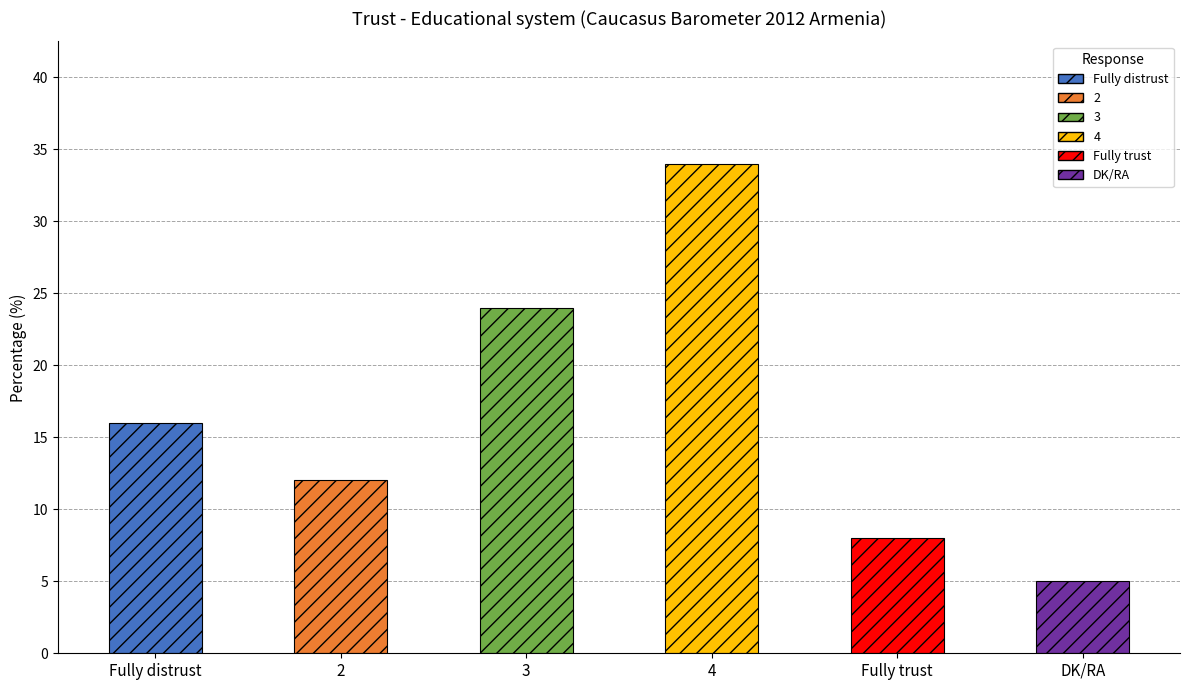

At which label does the data first exceed 16?

3